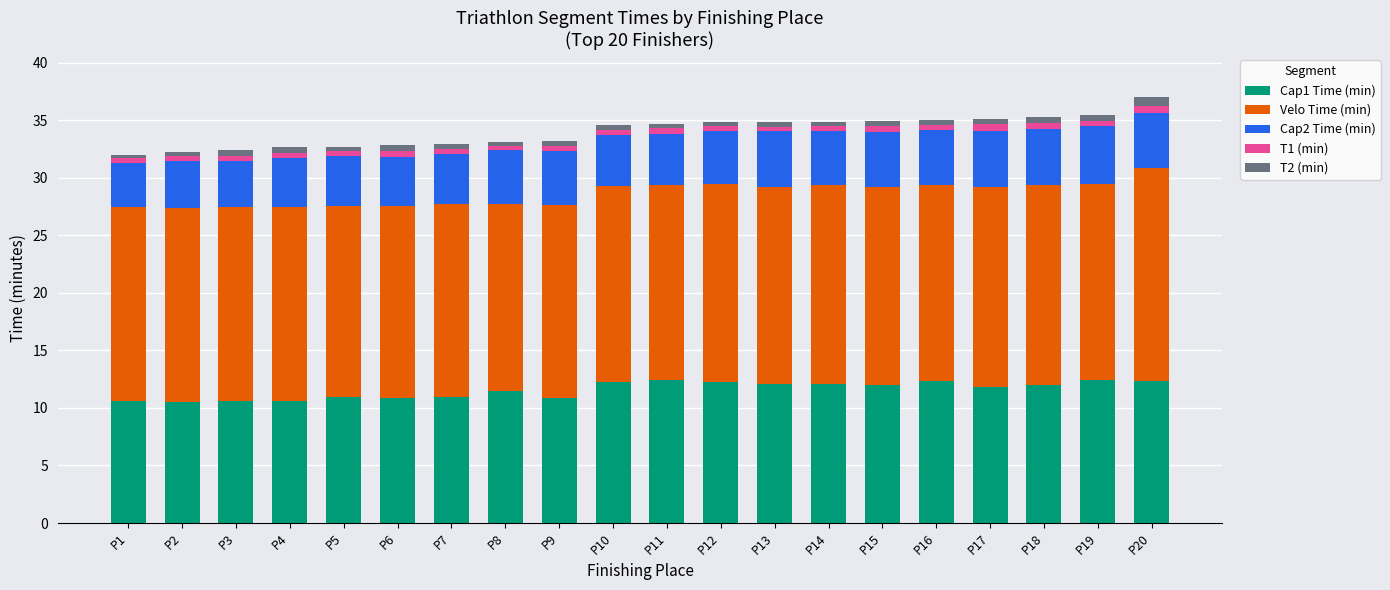

What is the highest value of the Cap1 Time (min) series?

12.4